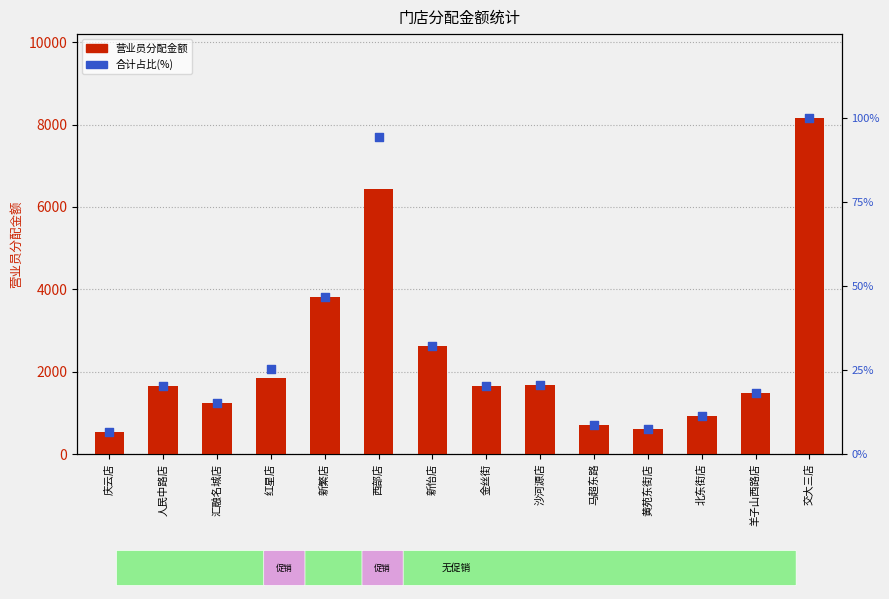

Which series has the largest total across all categories?

营业员分配金额